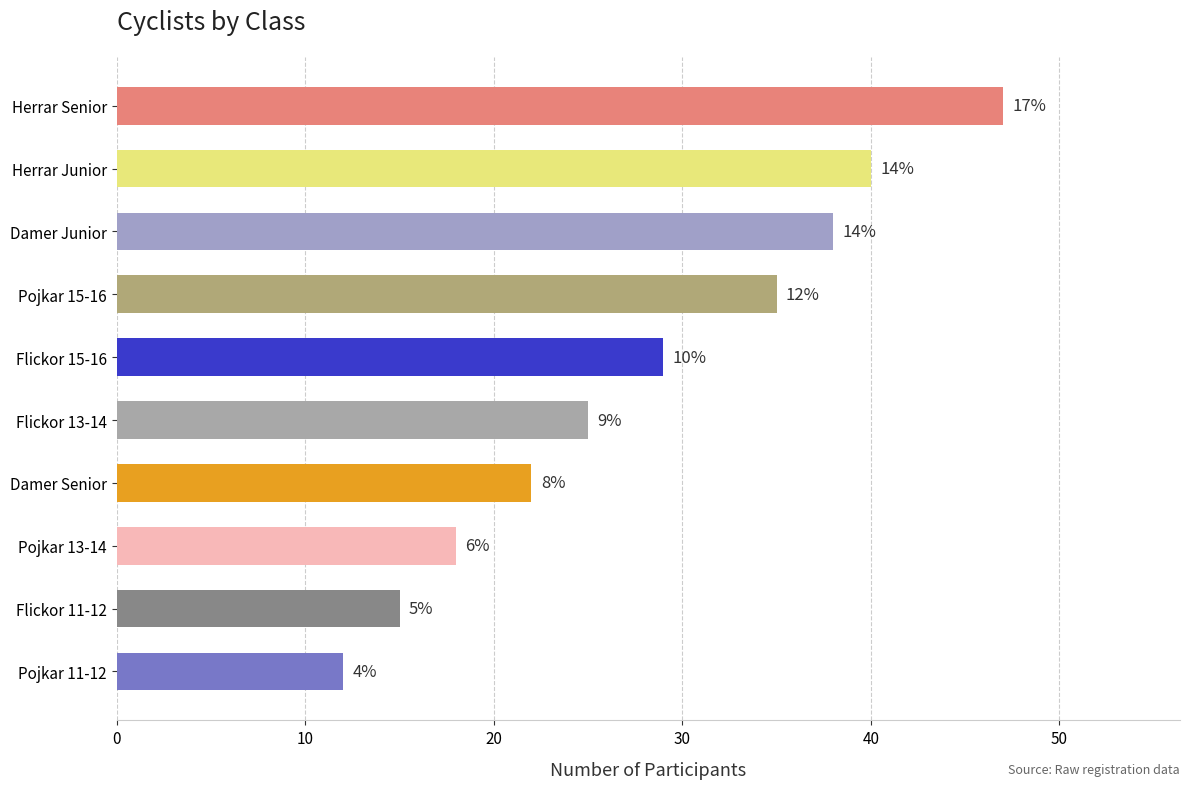

How many bars are there in total?

10